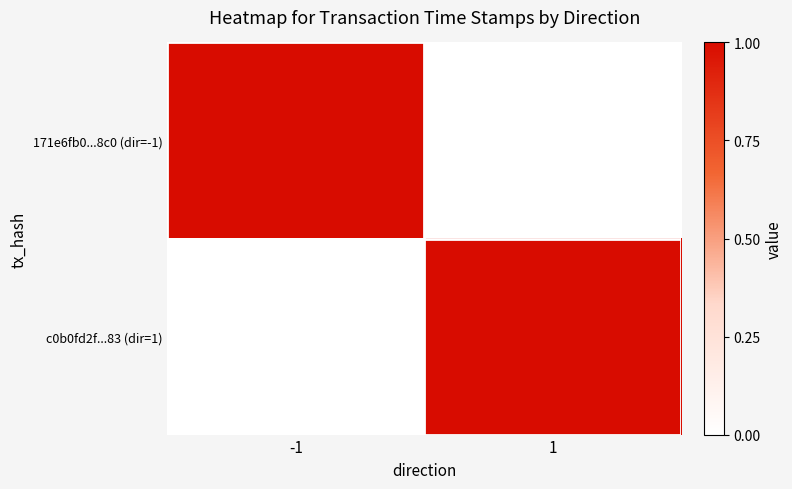

Between -1 and 1, which series saw the biggest shift?

171e6fb0...8c0 (dir=-1)